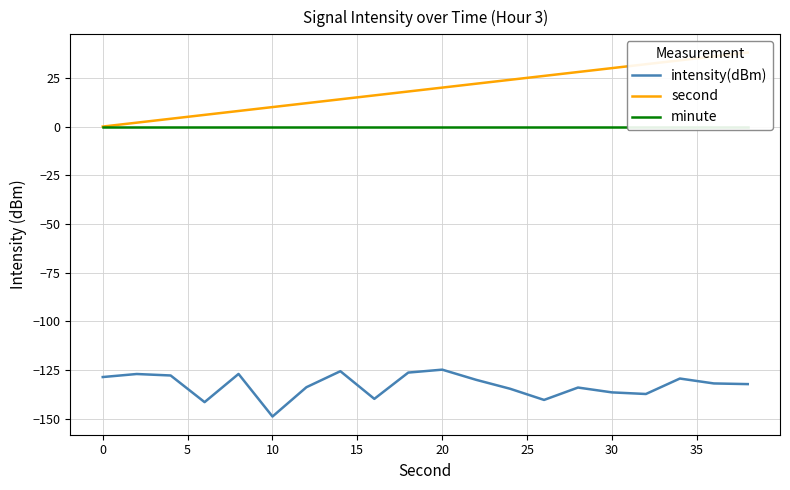

How many data points in intensity(dBm) are above -131?

9